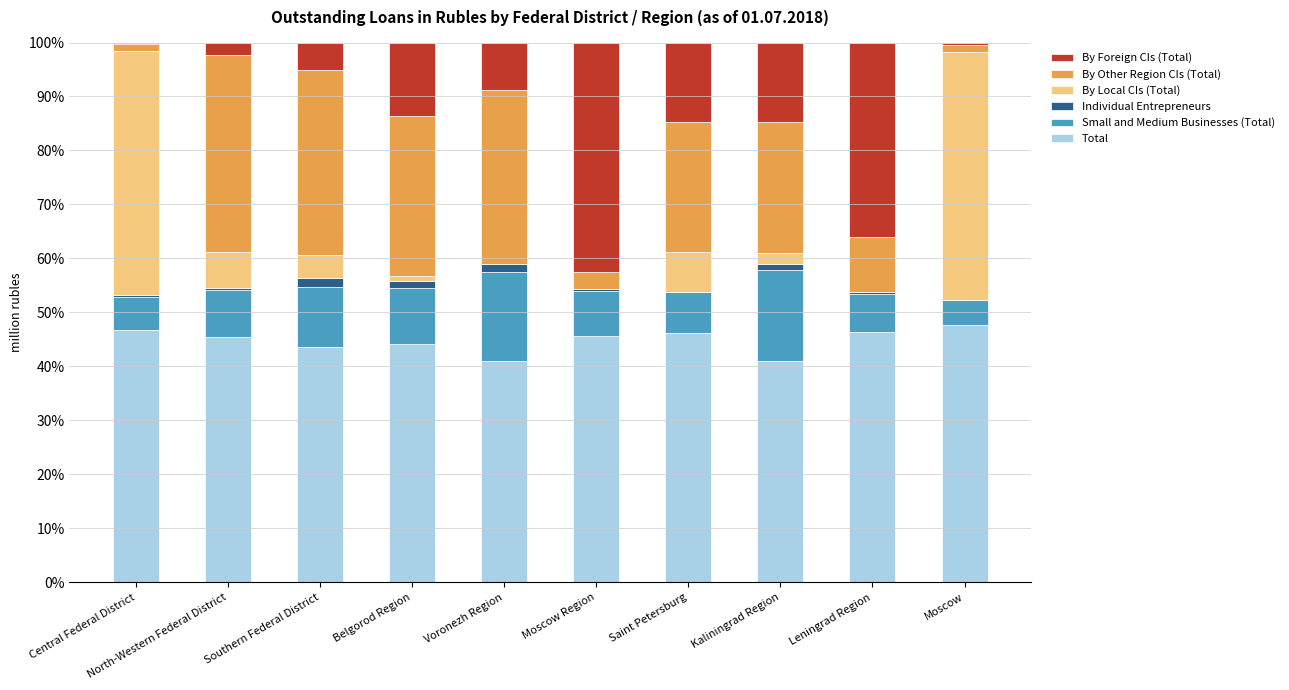

True or false: Total has a value of 45.4 at North-Western Federal District.

True